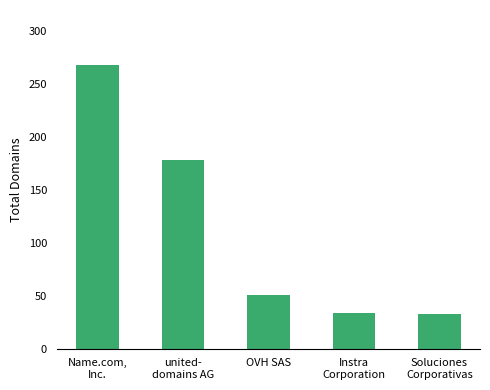

What is the difference between the values at OVH SAS and Name.com,
Inc.?

217